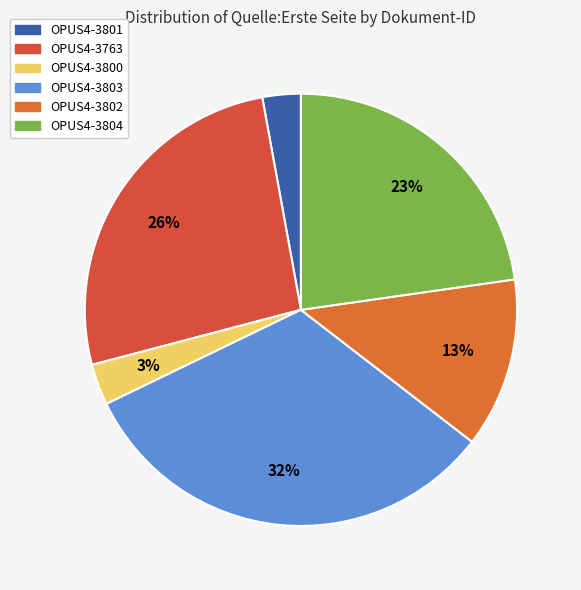

Approximately how many times larger is the value at OPUS4-3802 compared to OPUS4-3803?

0.4